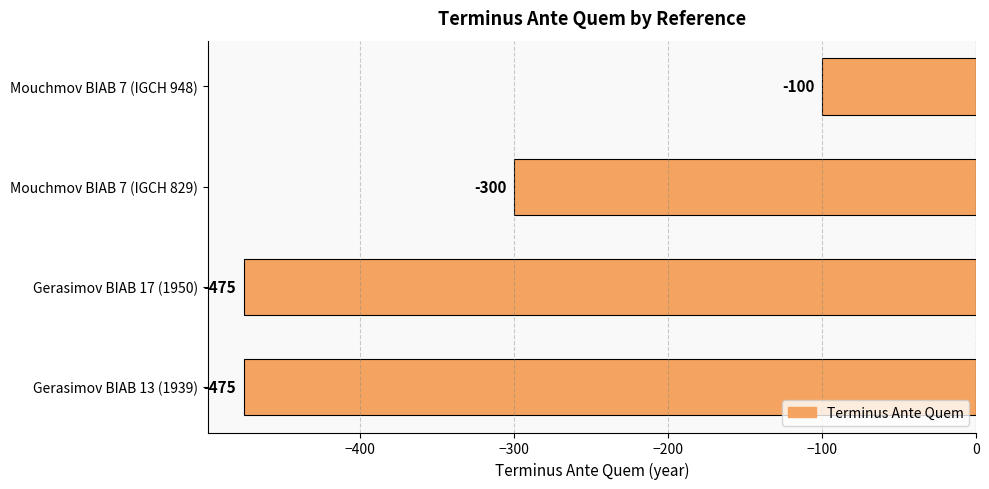

How many values are between -475 and -100?

4